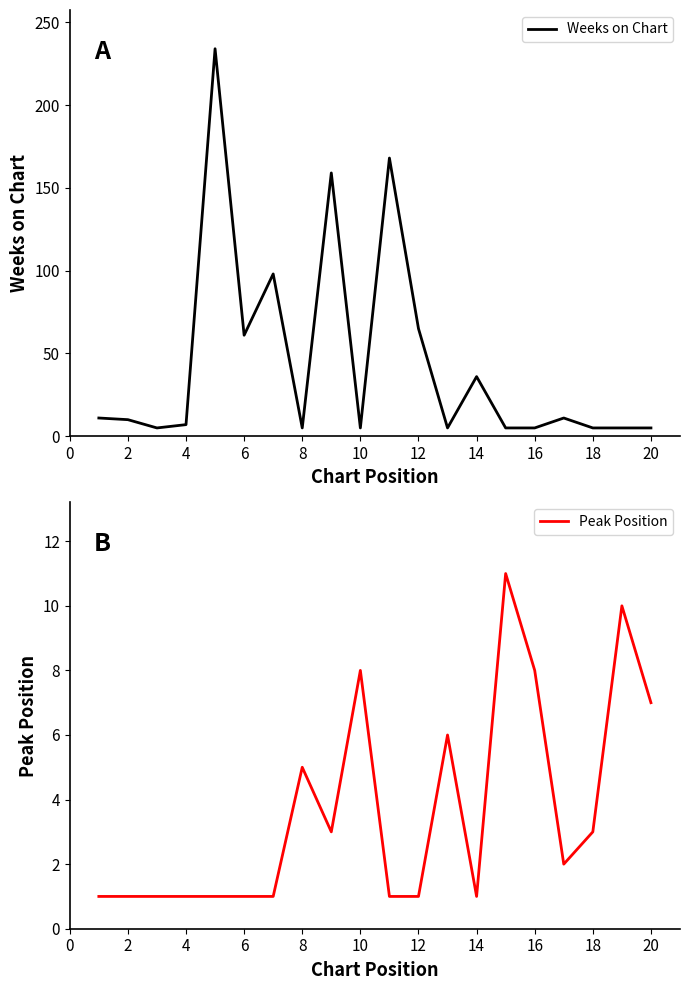

How many interior local peaks does the Weeks on Chart series have?

6